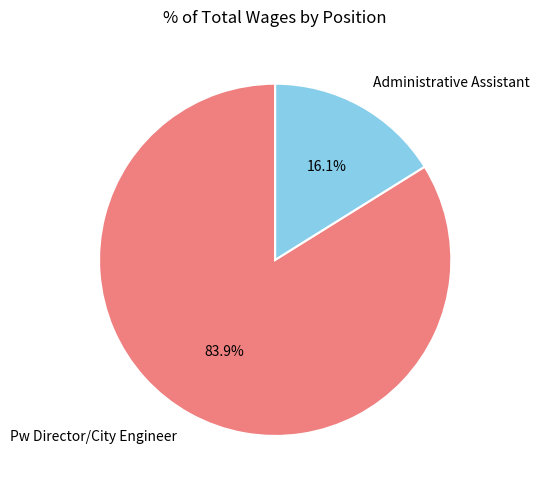

Does Pw Director/City Engineer represent more than half of the total?

Yes